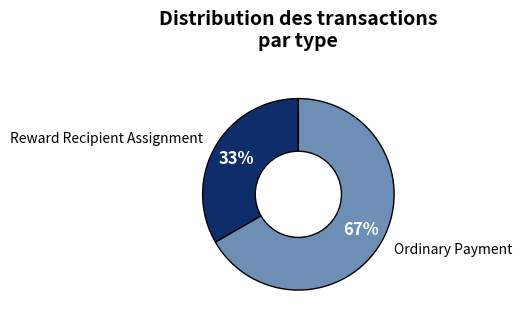

To the nearest percent, what percentage of the pie is Reward Recipient Assignment?

33%